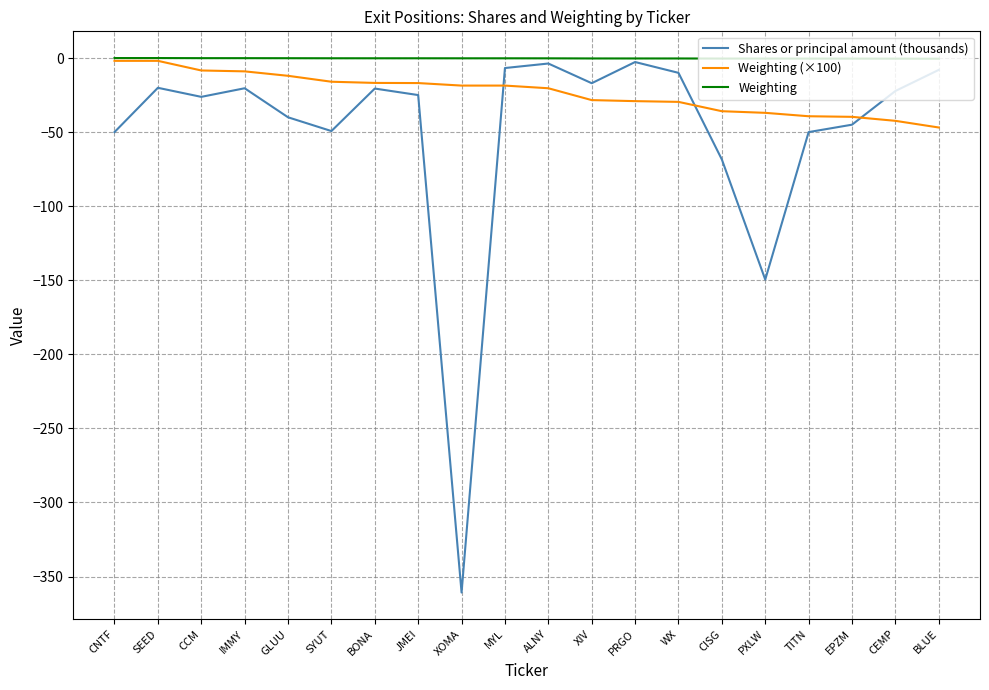

In Shares or principal amount (thousands), how many points are higher than both neighbors (excluding endpoints)?

5